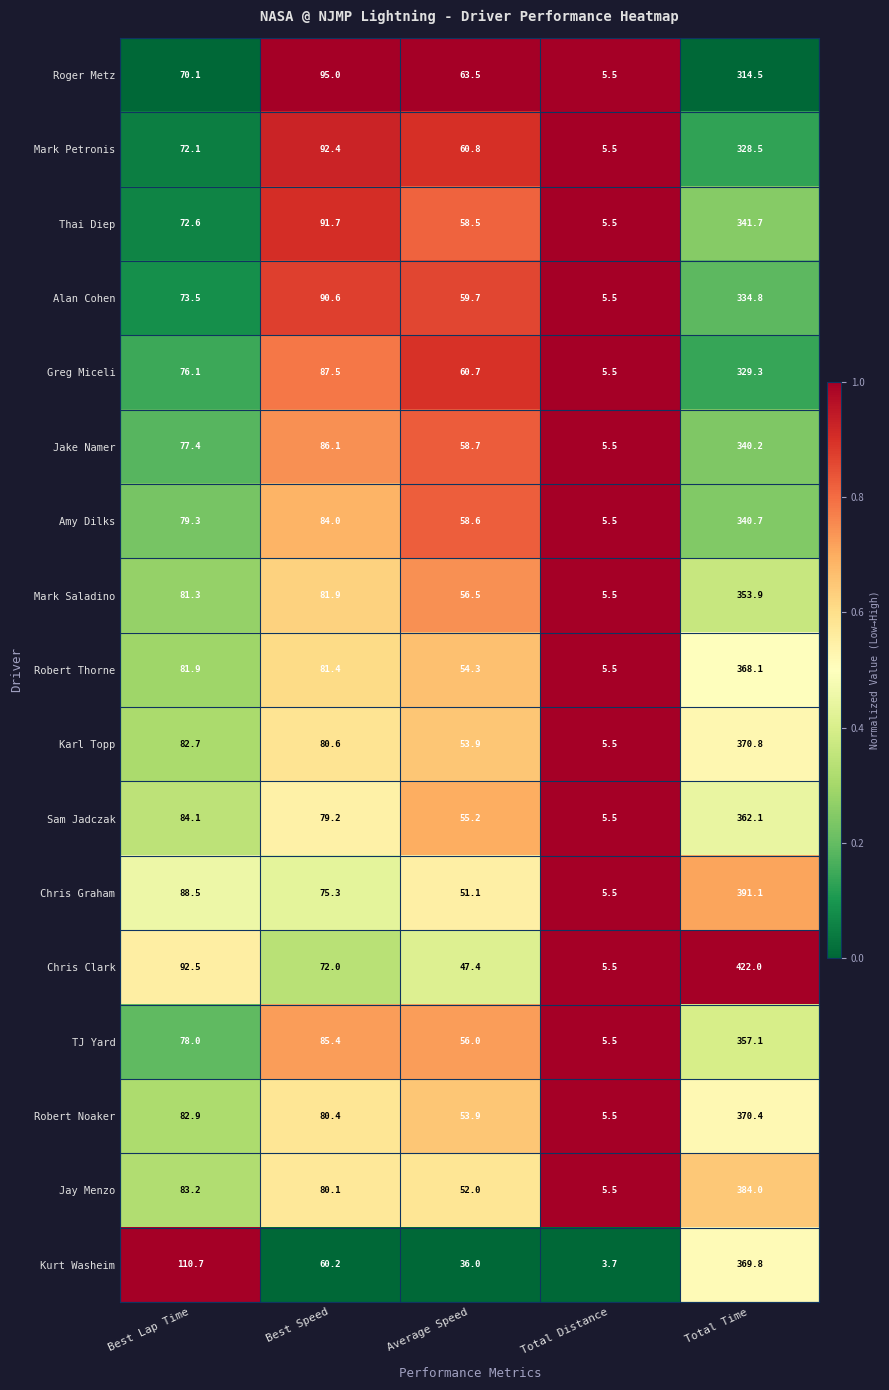

List the series in order of their peak value, highest first.

Chris Clark, Chris Graham, Jay Menzo, Karl Topp, Robert Noaker, Kurt Washeim, Robert Thorne, Sam Jadczak, TJ Yard, Mark Saladino, Thai Diep, Amy Dilks, Jake Namer, Alan Cohen, Greg Miceli, Mark Petronis, Roger Metz